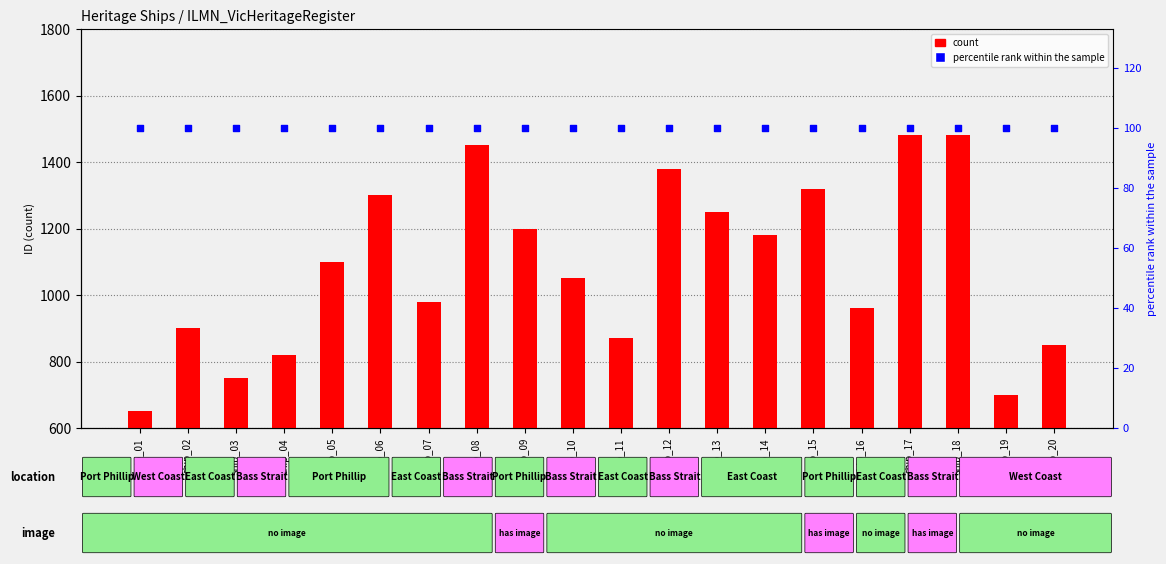

Is the value of count at ship_18 greater than the value of percentile rank within the sample at ship_12?

Yes